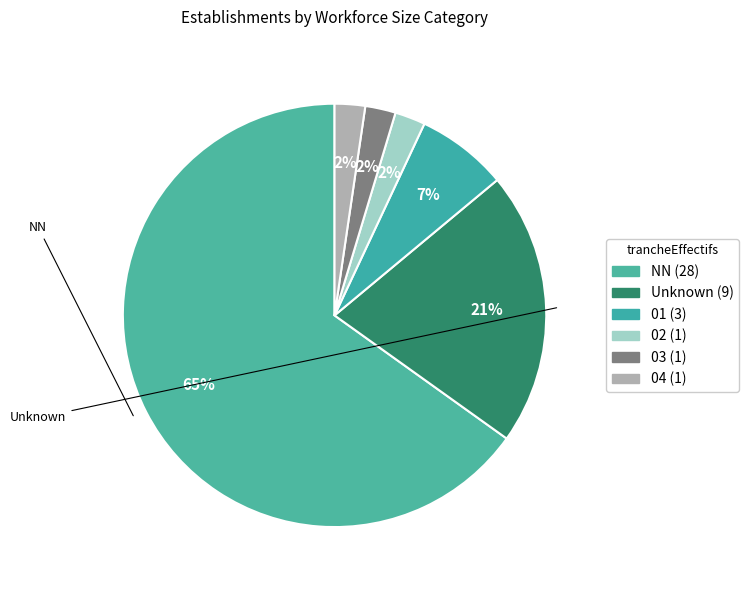

Which category has the biggest portion of the pie?

NN